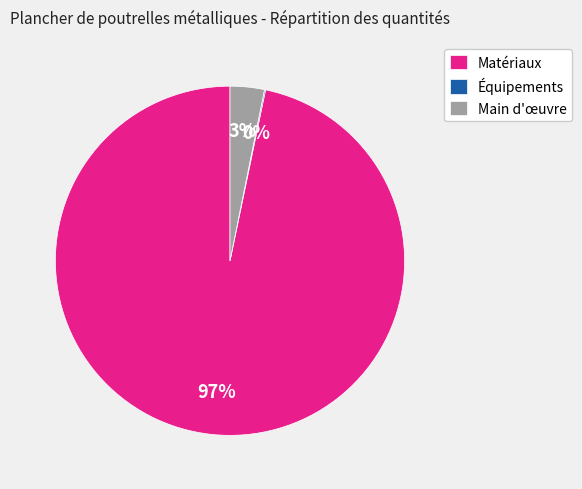

What percentage is the Matériaux slice, to the nearest percent?

97%